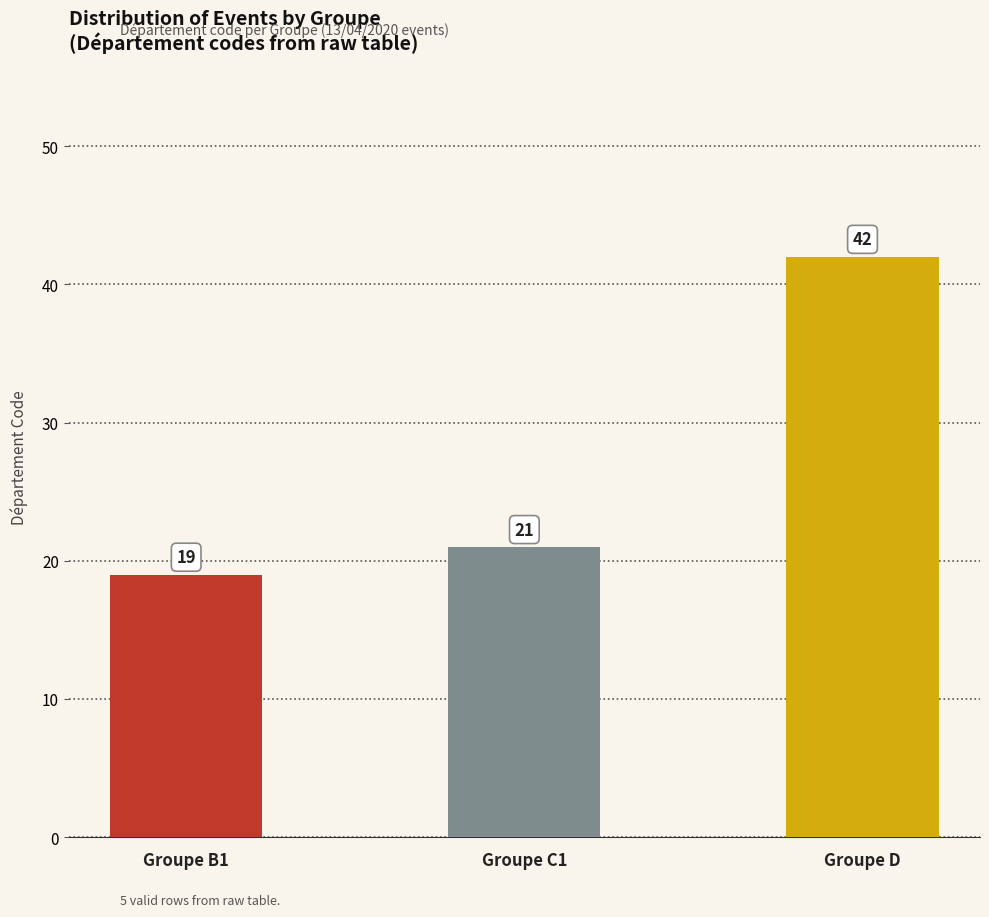

What is the average value?

27